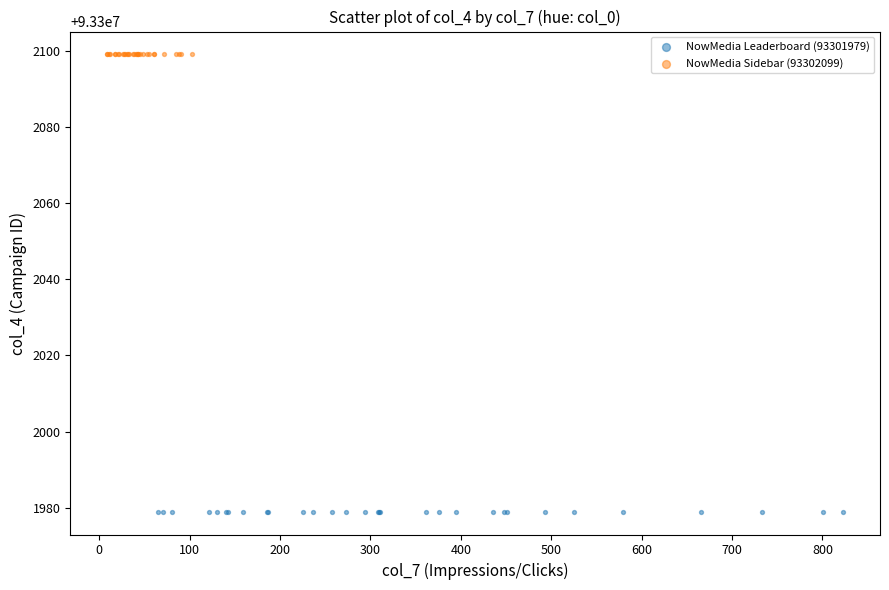

Which series contains the highest Y value?

NowMedia Sidebar (93302099)